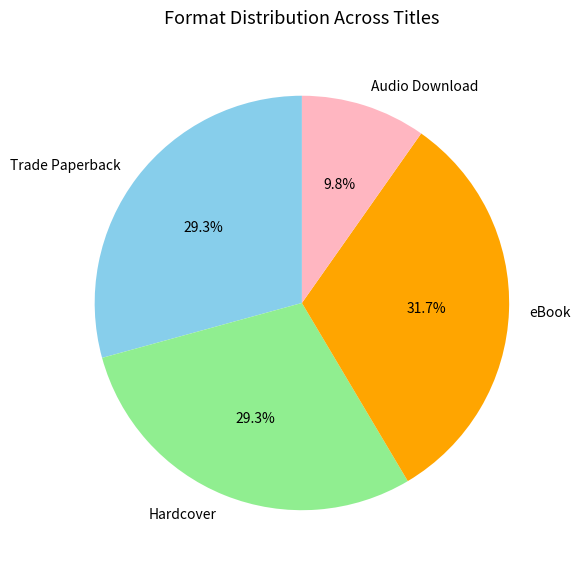

What percentage is the Hardcover slice, to the nearest percent?

29%